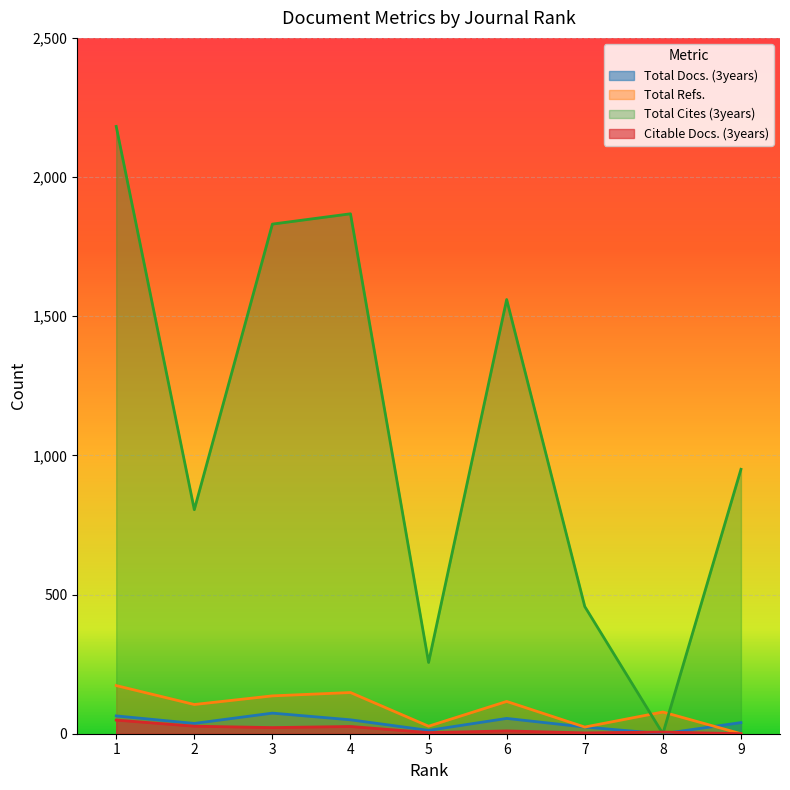

How many interior local peaks does the Total Cites (3years) series have?

2